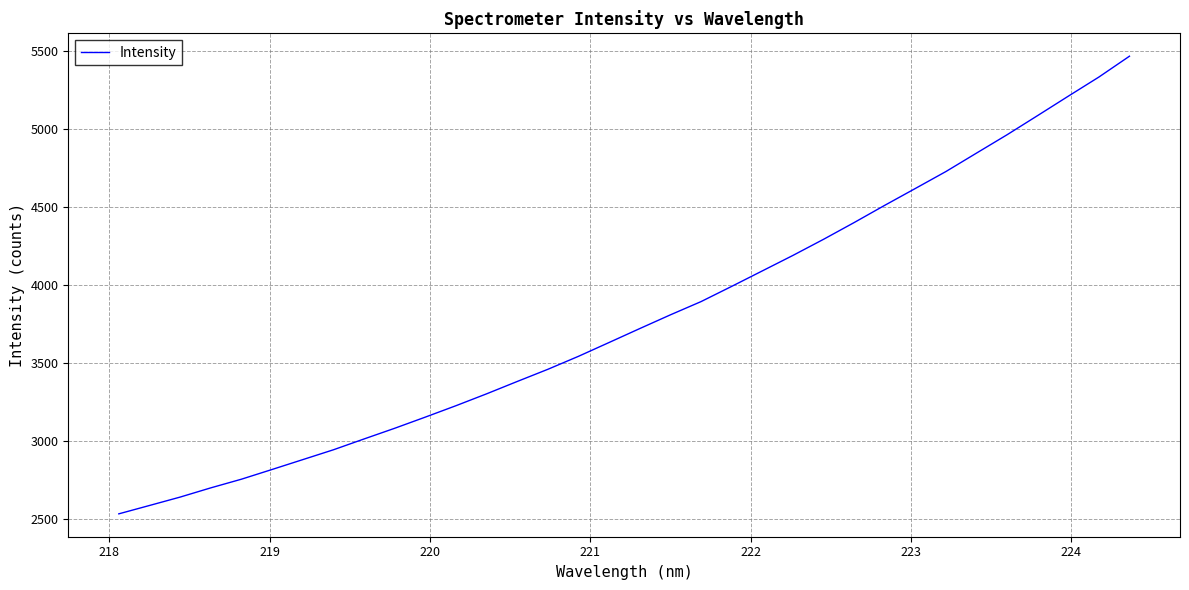

Reading right to left, what are all the values shown in this chart?

5463.7	5330.2	5207.7	5083.9	4960.9	4843.4	4725.3	4616.8	4508.9	4398.5	4291.2	4188.1	4089.0	3989.9	3892.5	3807.8	3720.0	3631.0	3542.4	3459.2	3381.3	3302.1	3226.1	3153.1	3081.6	3013.1	2943.8	2880.7	2817.8	2755.5	2700.0	2640.9	2587.1	2533.6